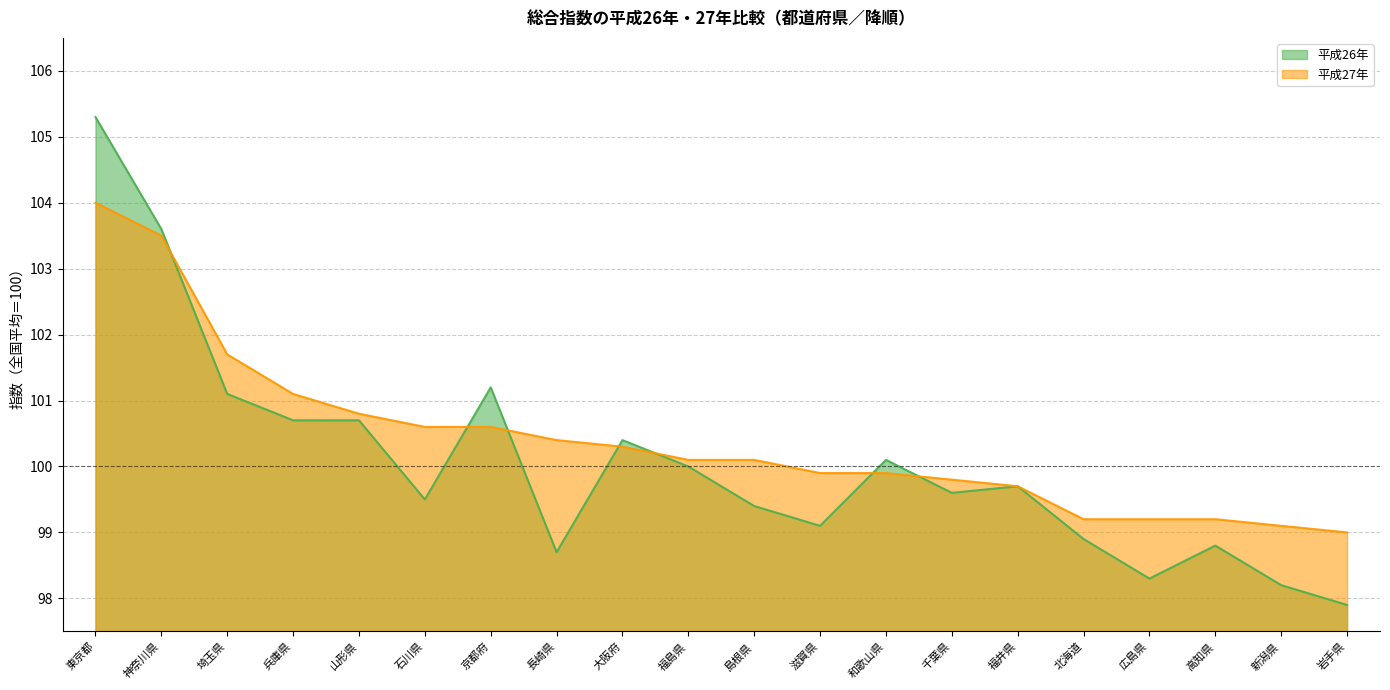

At which label does 平成26年 reach its peak?

東京都